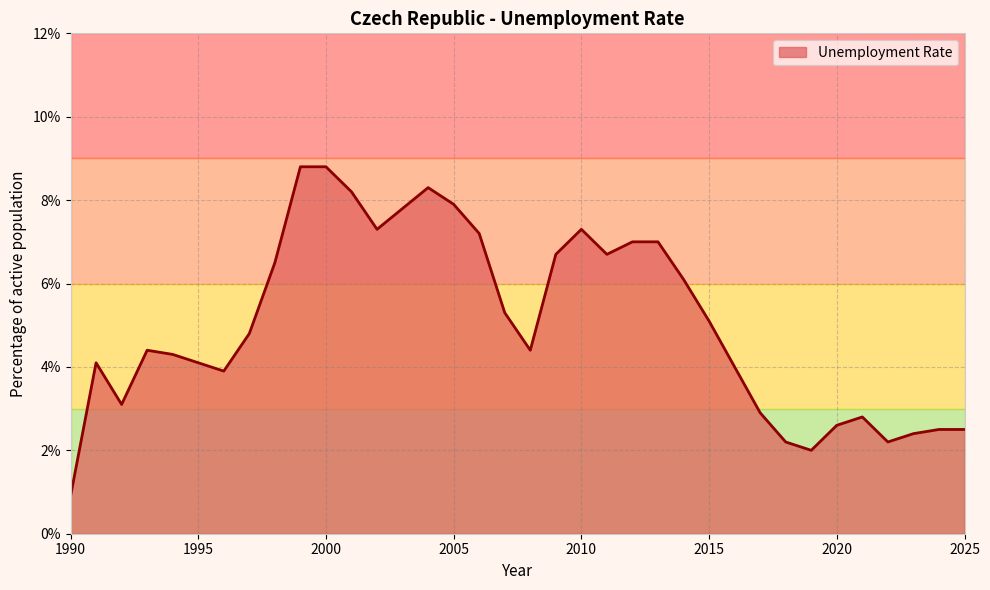

What is the average value?

5.1